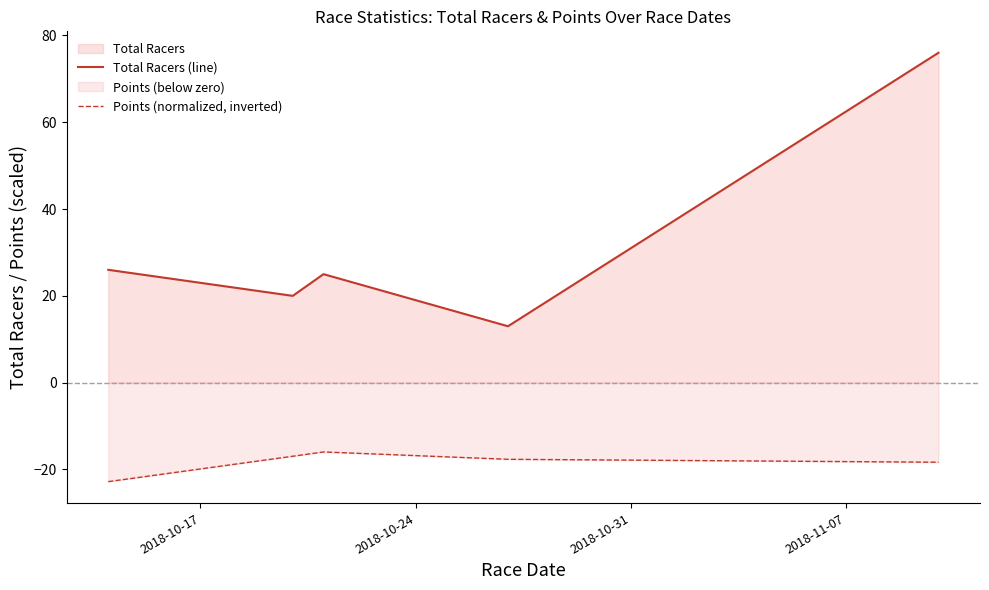

Which series has the widest spread of values?

Total Racers (line)